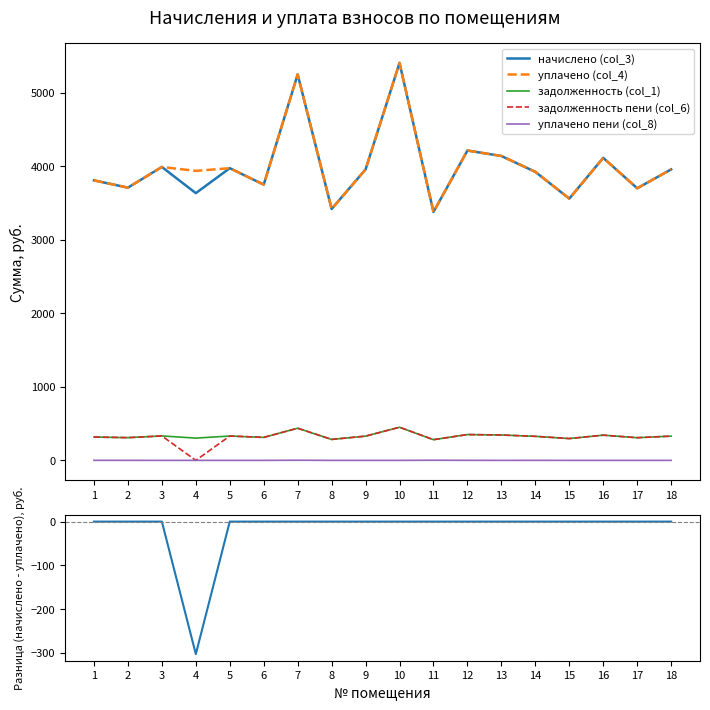

What is the minimum value shown in the chart?

-302.9